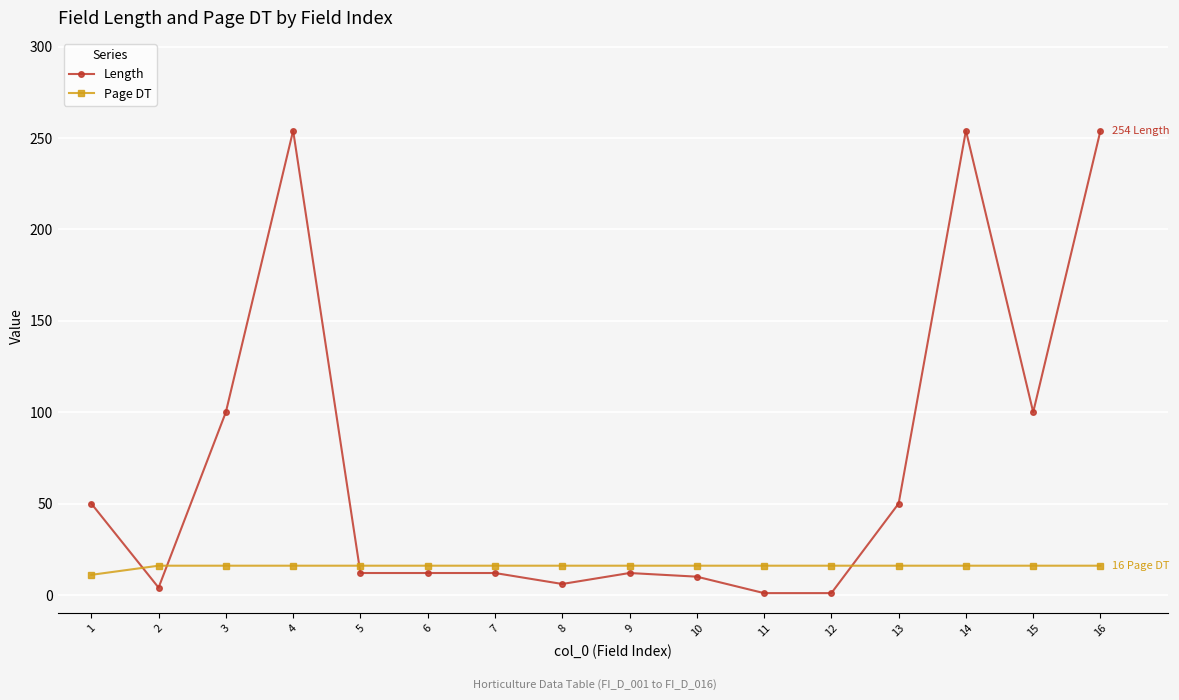

Between which two adjacent categories do Page DT and Length first intersect?

1 and 2